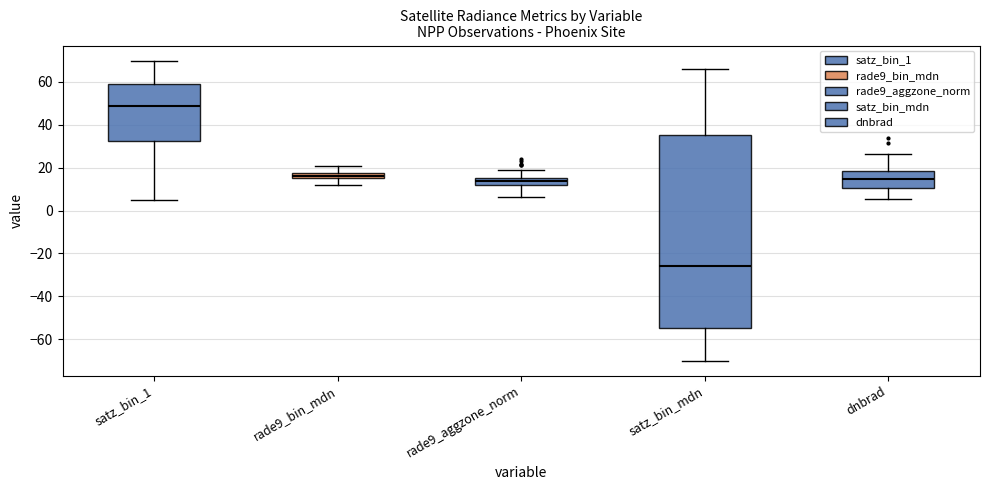

Which box has the lowest median line?

satz_bin_mdn